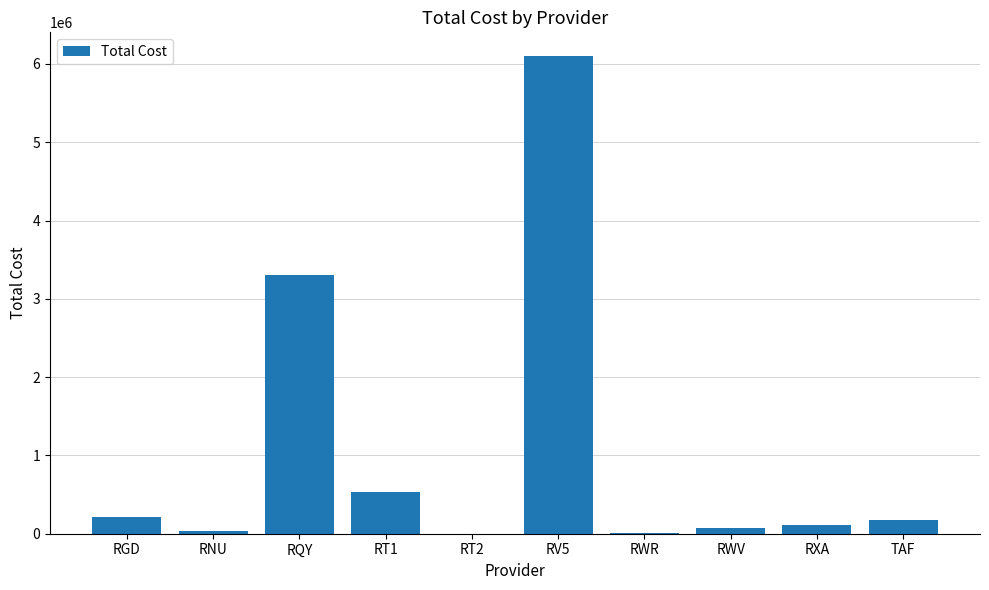

What is the change in value from RT1 to RV5?

+5561761.7